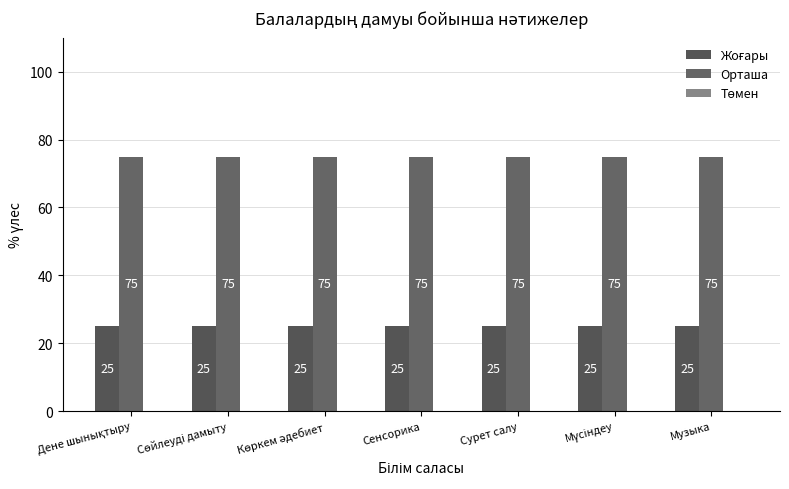

Which series has the widest spread of values?

Жоғары